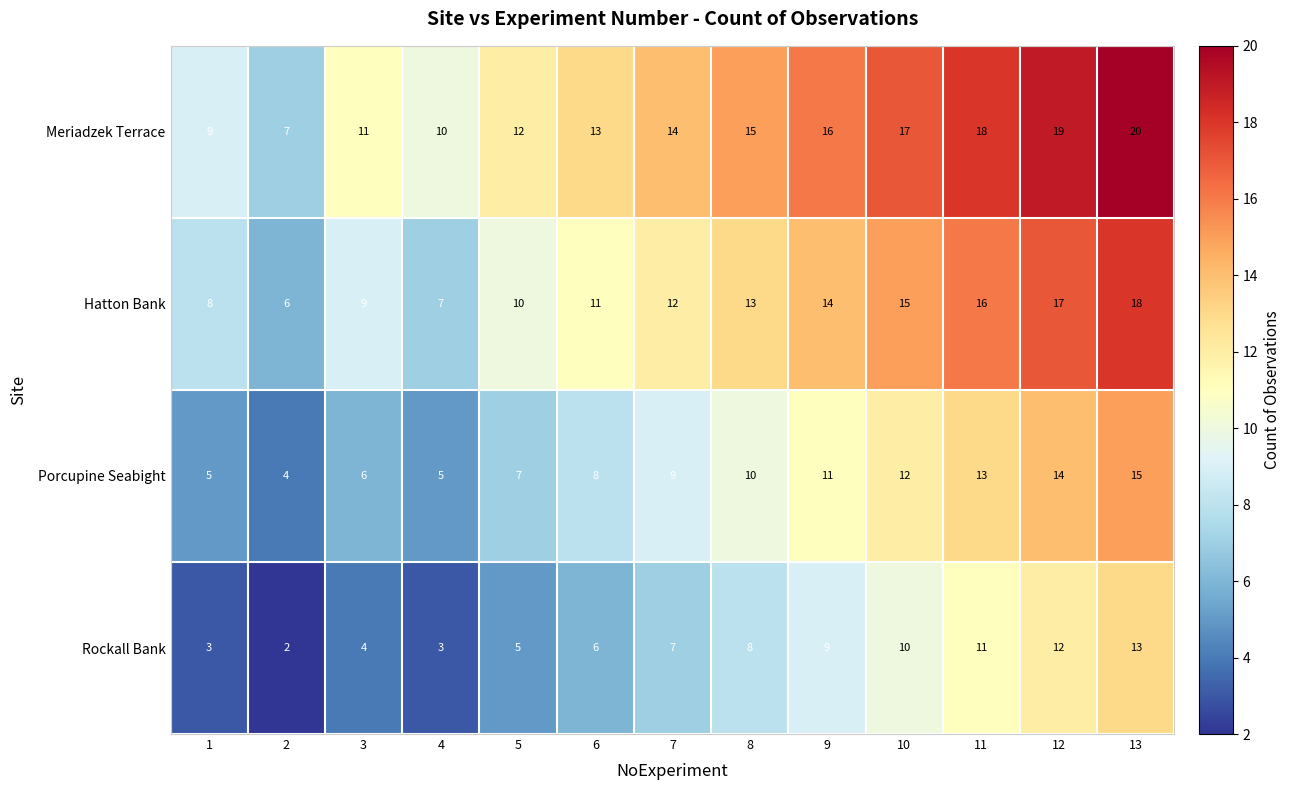

What is the approximate value of Meriadzek Terrace at 13, to the nearest 10?

20